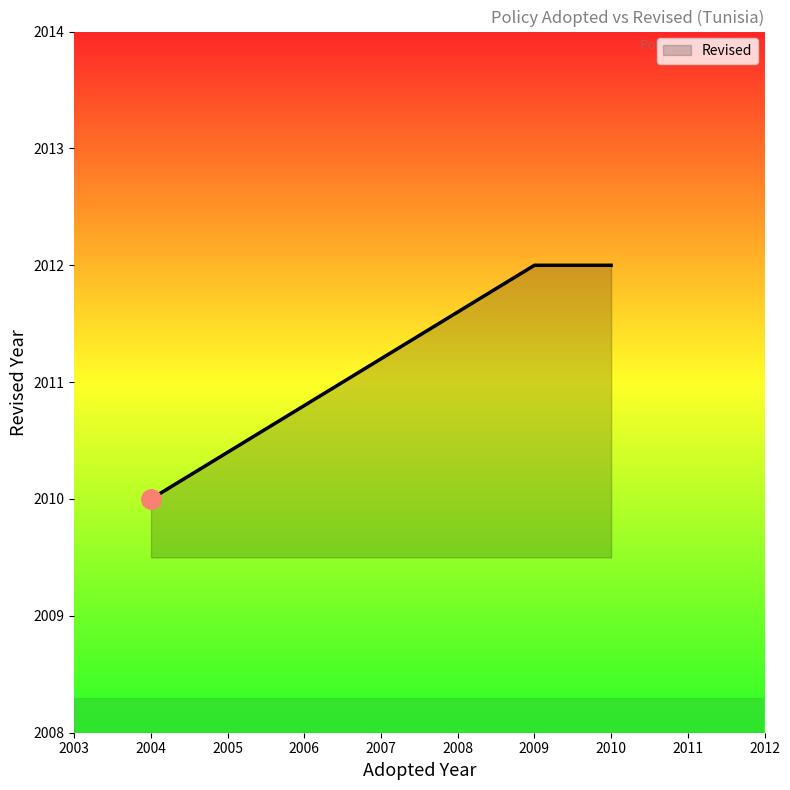

What is the difference between the maximum and second lowest values?

2